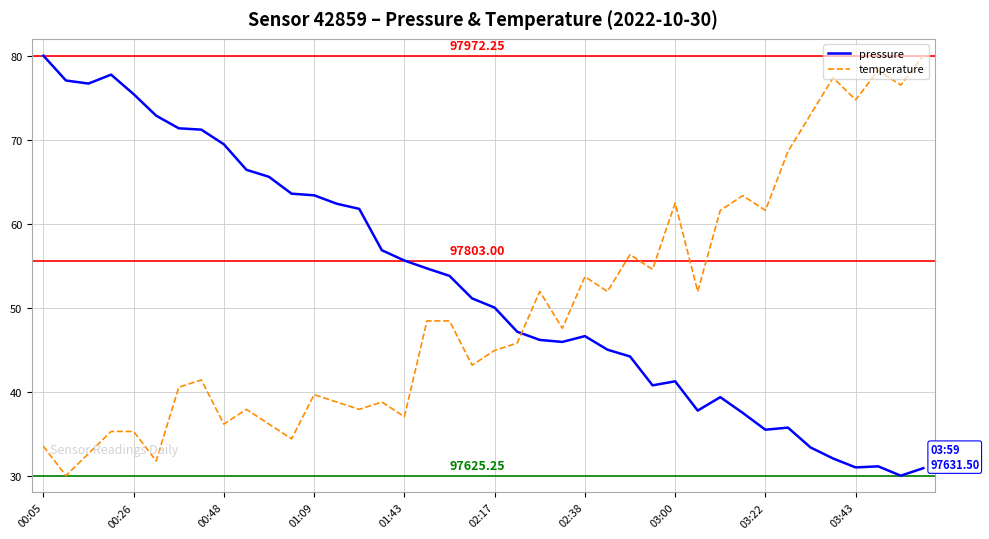

What is the difference between the maximum and minimum values in the temperature series?

50.0